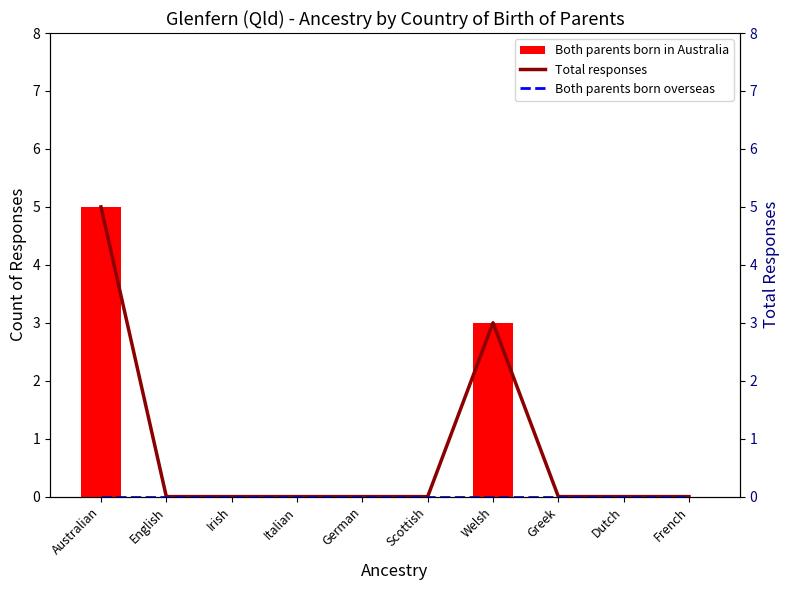

Reading right to left, transcribe all the data shown in this chart.

Both parents born in Australia: French=0	Dutch=0	Greek=0	Welsh=3	Scottish=0	German=0	Italian=0	Irish=0	English=0	Australian=5
Total responses: French=0	Dutch=0	Greek=0	Welsh=3	Scottish=0	German=0	Italian=0	Irish=0	English=0	Australian=5
Both parents born overseas: French=0	Dutch=0	Greek=0	Welsh=0	Scottish=0	German=0	Italian=0	Irish=0	English=0	Australian=0